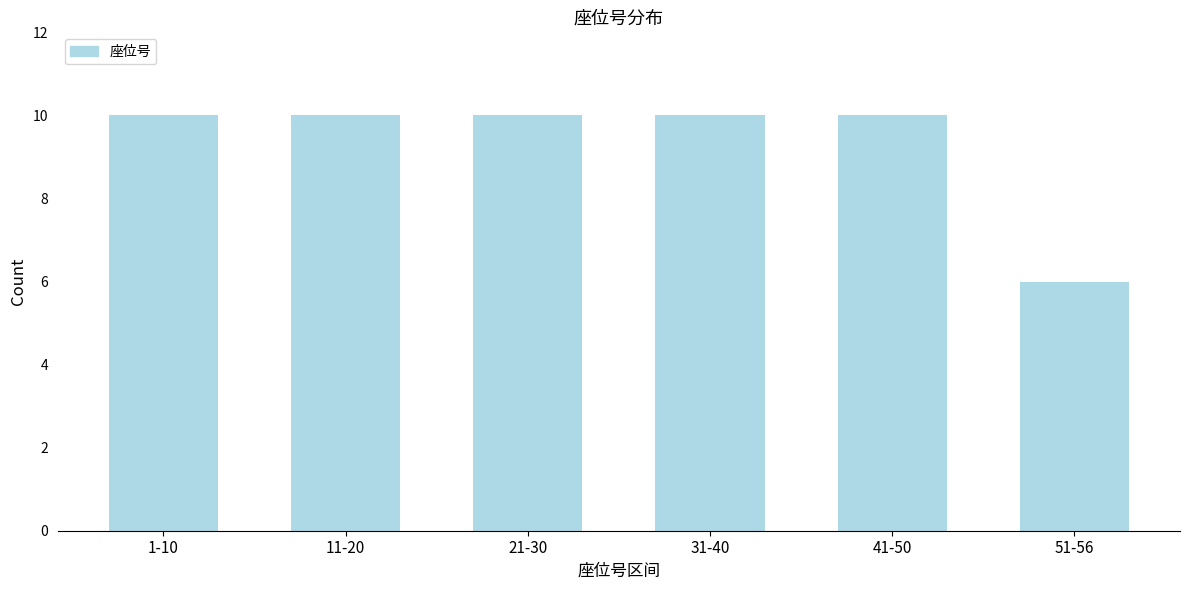

Reading left to right, transcribe all the data shown in this chart.

1-10=10	11-20=10	21-30=10	31-40=10	41-50=10	51-56=6